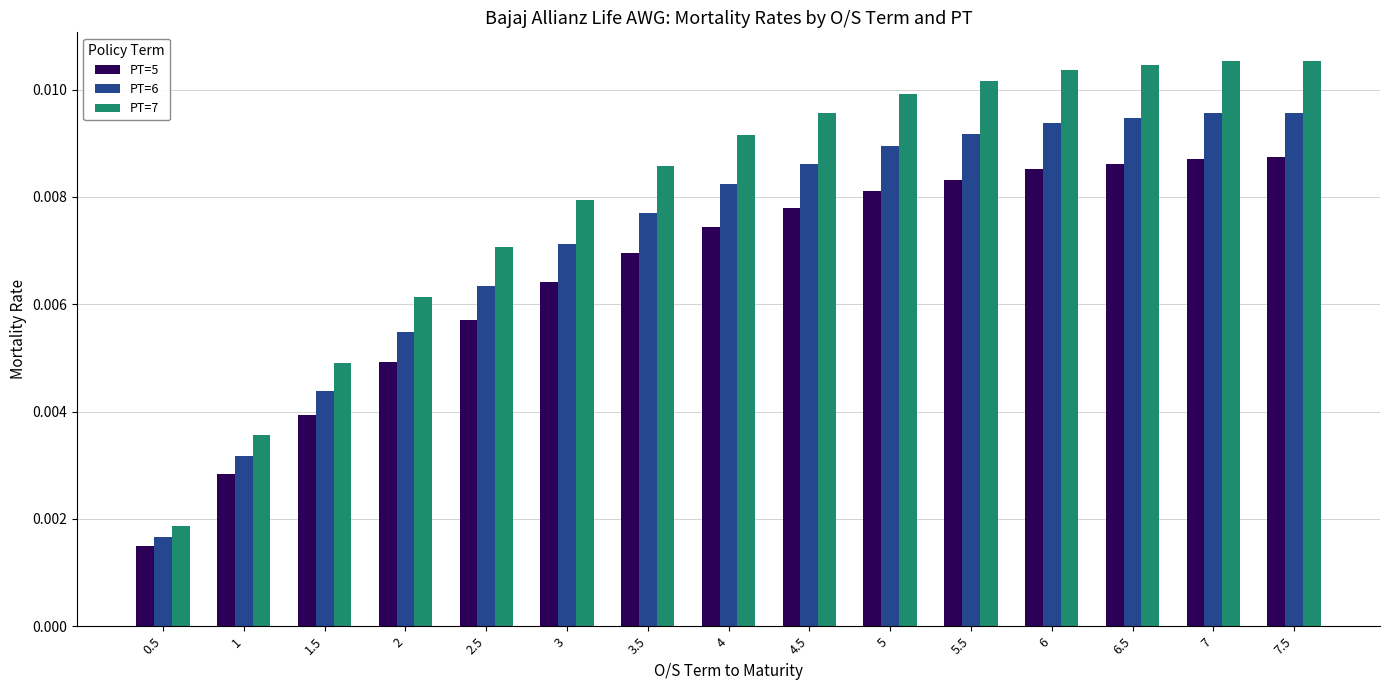

List the series in order of their peak value, highest first.

PT=7, PT=6, PT=5